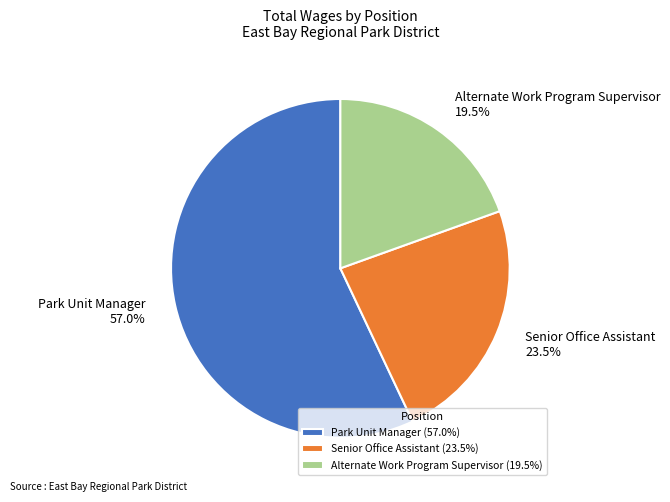

Count the number of slices in the pie.

3